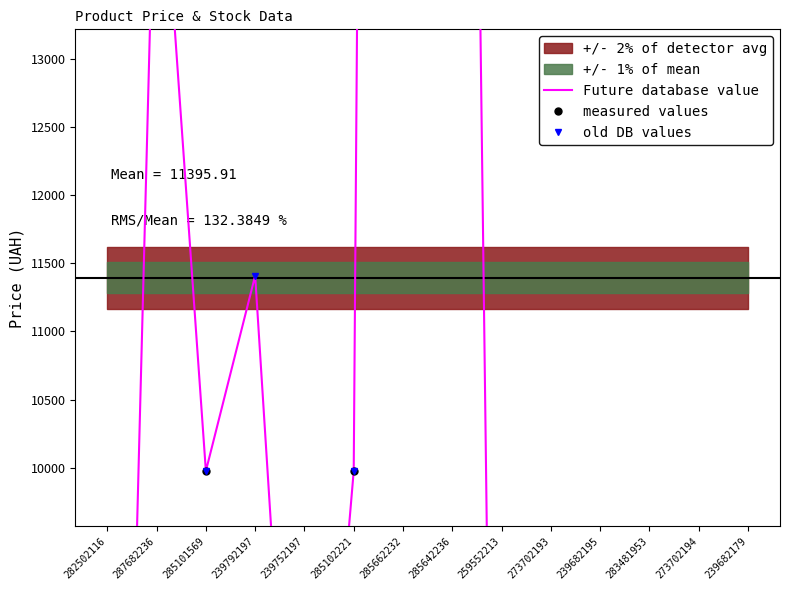

Where is the first local maximum for Future database value?

287682236